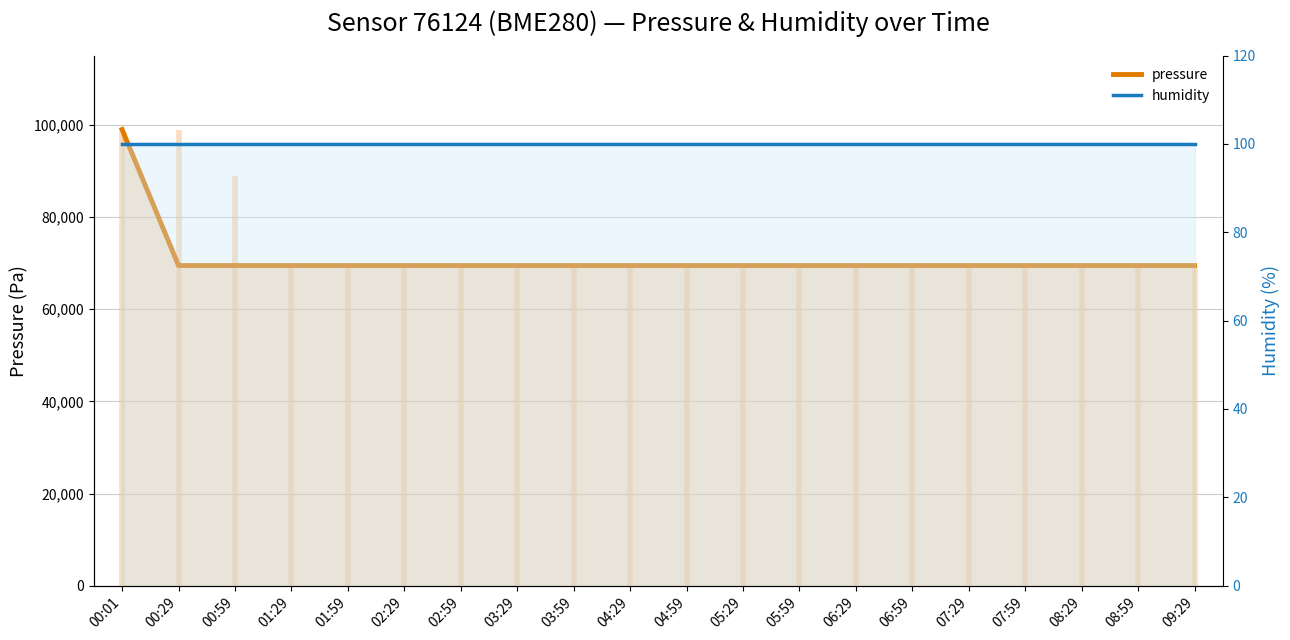

Rank the series by their average value, from highest to lowest.

pressure, humidity